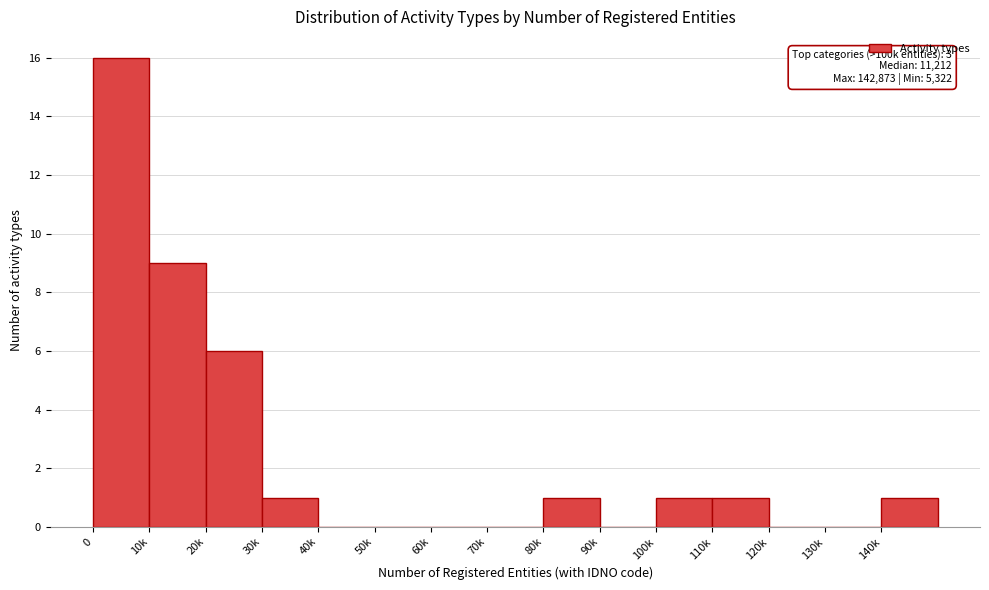

Reading left to right, list all the values displayed in this chart.

0=16	10k=9	20k=6	30k=1	40k=0	50k=0	60k=0	70k=0	80k=1	90k=0	100k=1	110k=1	120k=0	130k=0	140k=1